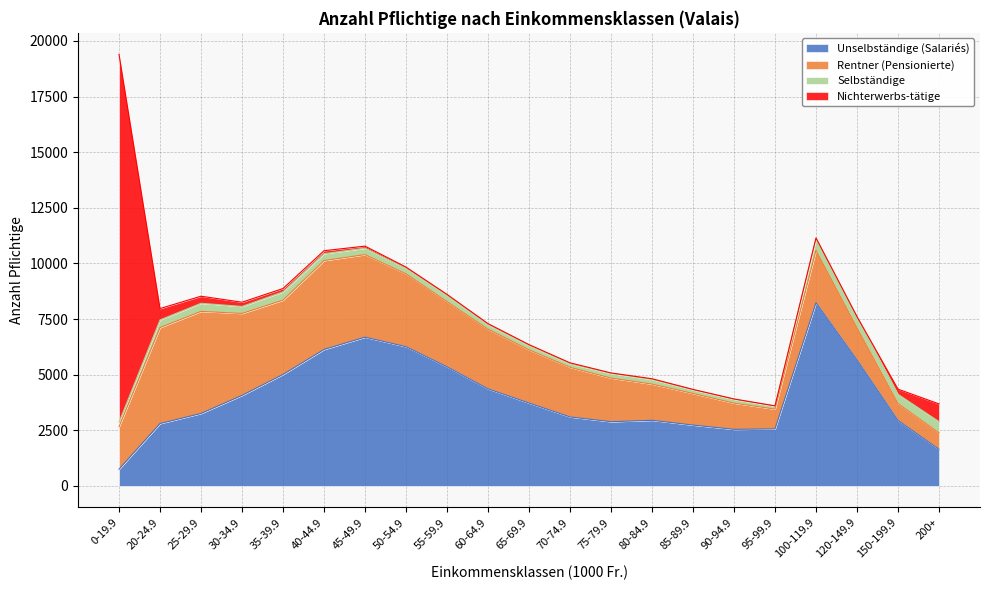

Reading left to right, transcribe all the data shown in this chart.

Unselbständige (Salariés): 0-19.9=751	20-24.9=2802	25-29.9=3256	30-34.9=4069	35-39.9=5009	40-44.9=6133	45-49.9=6686	50-54.9=6258	55-59.9=5352	60-64.9=4362	65-69.9=3725	70-74.9=3099	75-79.9=2886	80-84.9=2949	85-89.9=2734	90-94.9=2542	95-99.9=2562	100-119.9=8233	120-149.9=5662	150-199.9=2943	200+=1645
Rentner (Pensionierte): 0-19.9=1908	20-24.9=4314	25-29.9=4588	30-34.9=3683	35-39.9=3342	40-44.9=3996	45-49.9=3709	50-54.9=3273	55-59.9=2932	60-64.9=2683	65-69.9=2391	70-74.9=2230	75-79.9=1961	80-84.9=1627	85-89.9=1420	90-94.9=1178	95-99.9=889	100-119.9=2359	120-149.9=1448	150-199.9=763	200+=740
Selbständige: 0-19.9=206	20-24.9=347	25-29.9=366	30-34.9=315	35-39.9=374	40-44.9=311	45-49.9=291	50-54.9=245	55-59.9=280	60-64.9=202	65-69.9=196	70-74.9=167	75-79.9=209	80-84.9=210	85-89.9=166	90-94.9=172	95-99.9=138	100-119.9=504	120-149.9=468	150-199.9=411	200+=502
Nichterwerbs-tätige: 0-19.9=16530	20-24.9=508	25-29.9=316	30-34.9=190	35-39.9=147	40-44.9=132	45-49.9=91	50-54.9=59	55-59.9=44	60-64.9=47	65-69.9=38	70-74.9=36	75-79.9=21	80-84.9=30	85-89.9=17	90-94.9=16	95-99.9=9	100-119.9=54	120-149.9=33	150-199.9=232	200+=798